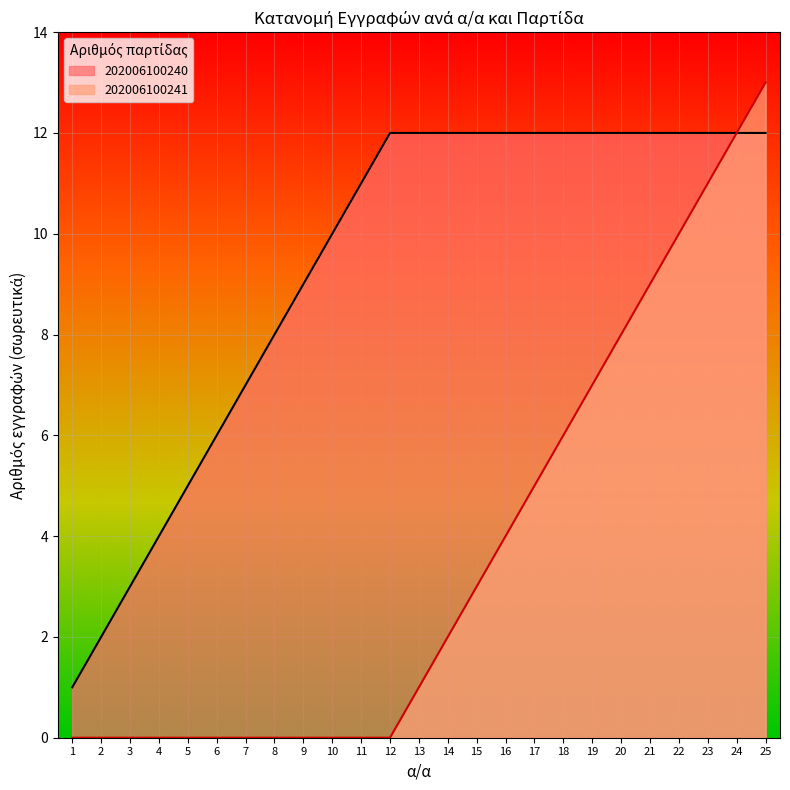

The value at 202006100241 is 12. True or false?

True